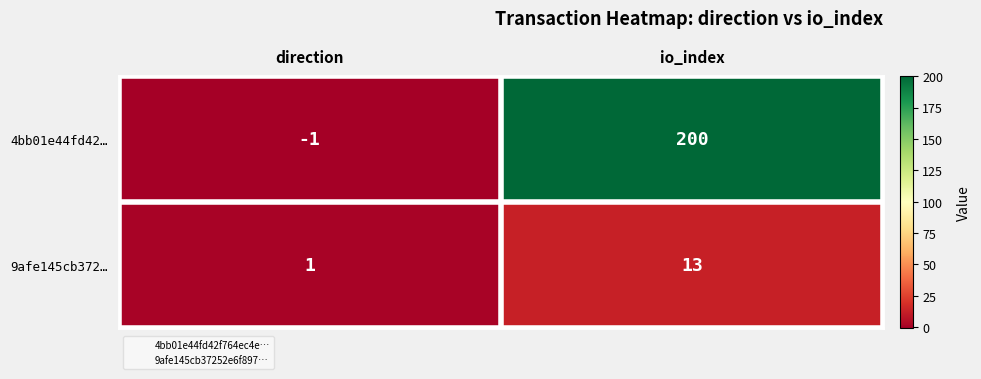

What is the difference between the 9afe145cb372… values at direction and io_index?

12